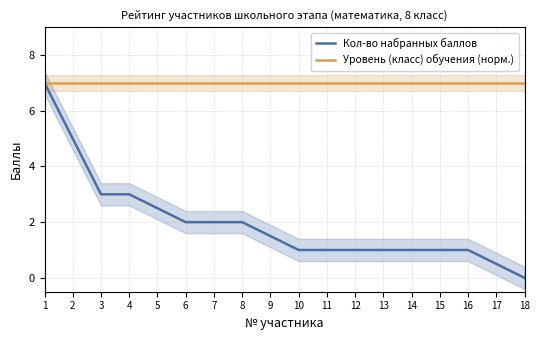

What are all the series names shown in the legend?

Кол-во набранных баллов, Уровень (класс) обучения (норм.)